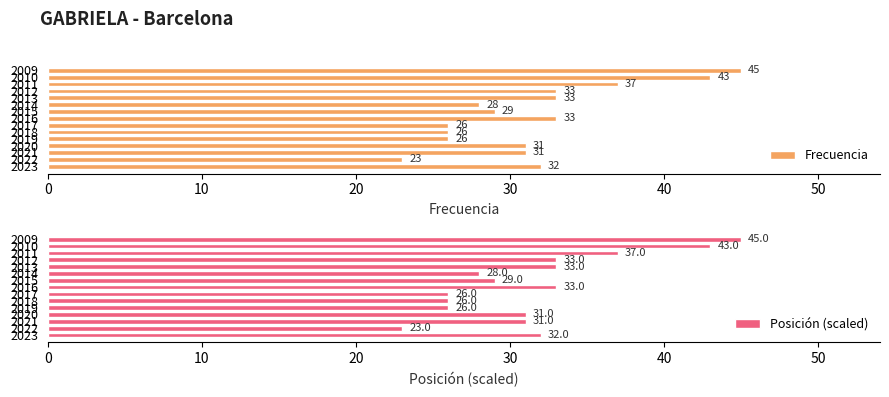

What is the difference between the second highest and second lowest values in the Frecuencia series?

17